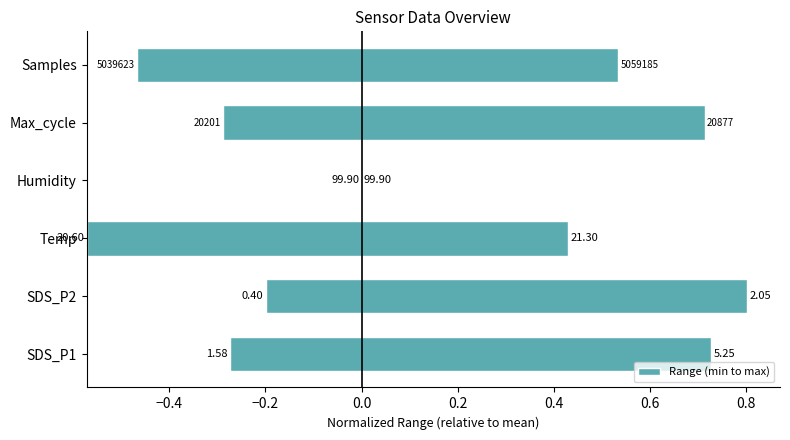

What is the change in value from Humidity to Samples?

+1.0